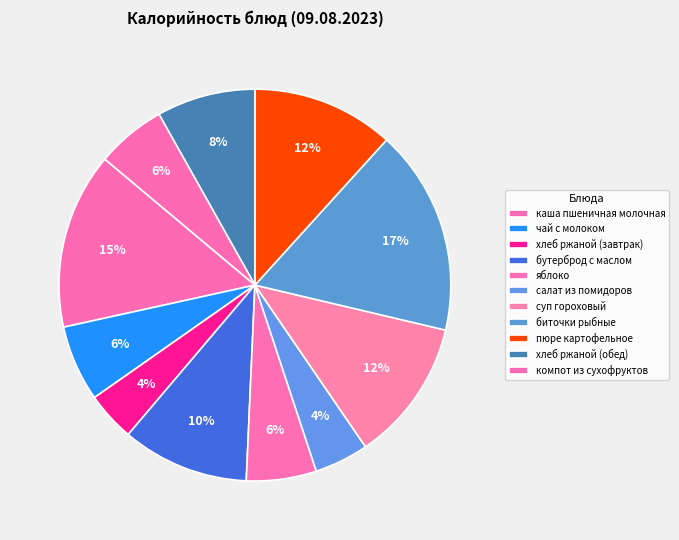

Count the number of slices in the pie.

11